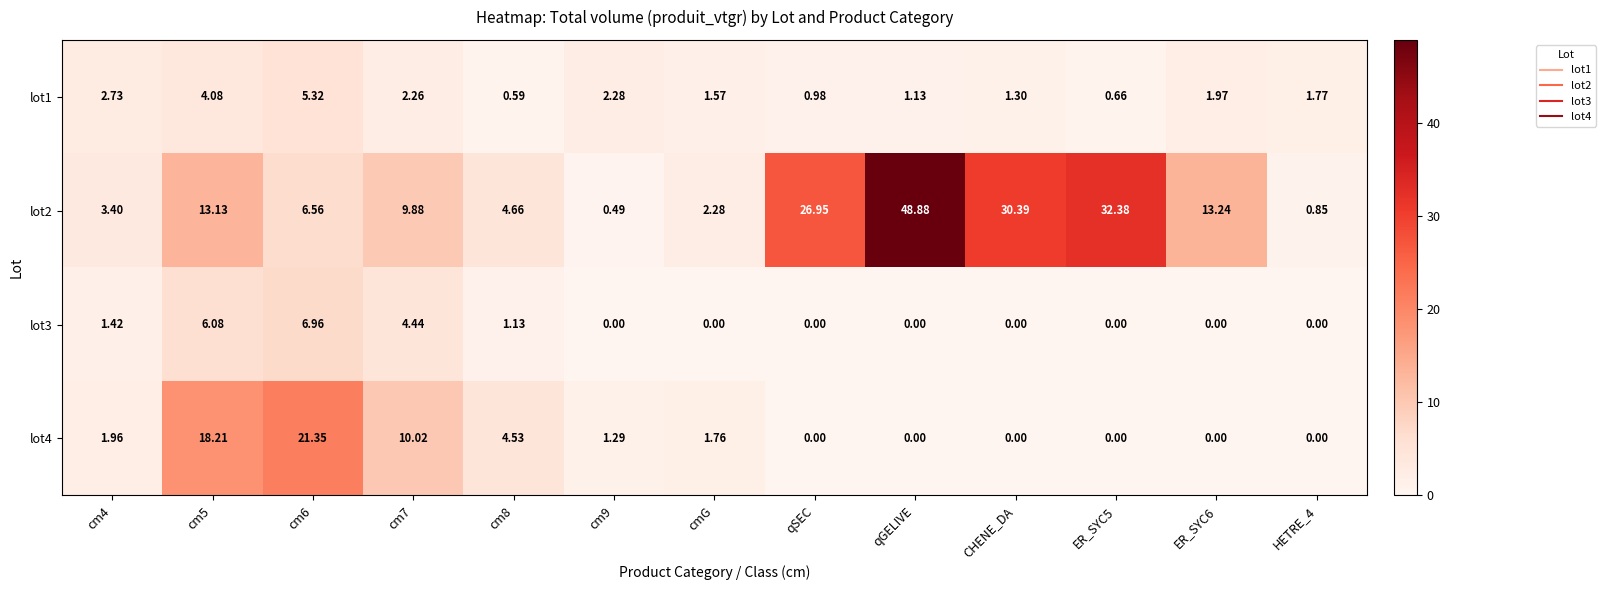

Which label corresponds to the largest value in the chart?

qGELIVE